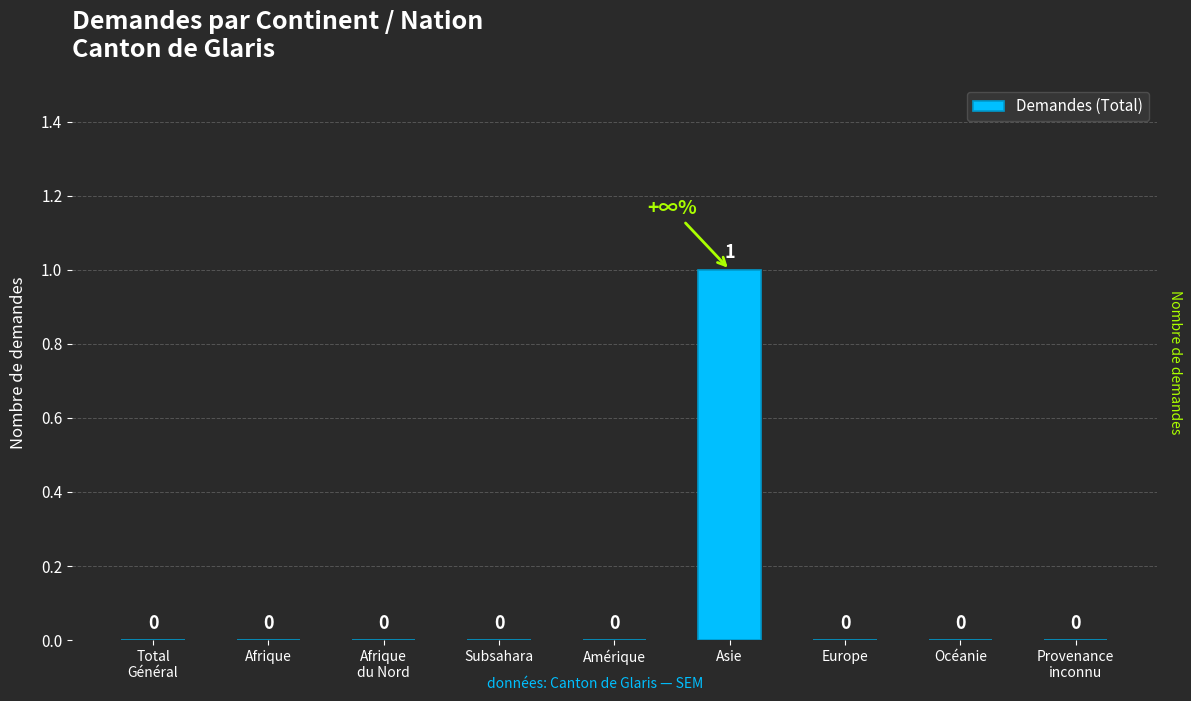

How many values are between 0 and 1?

9